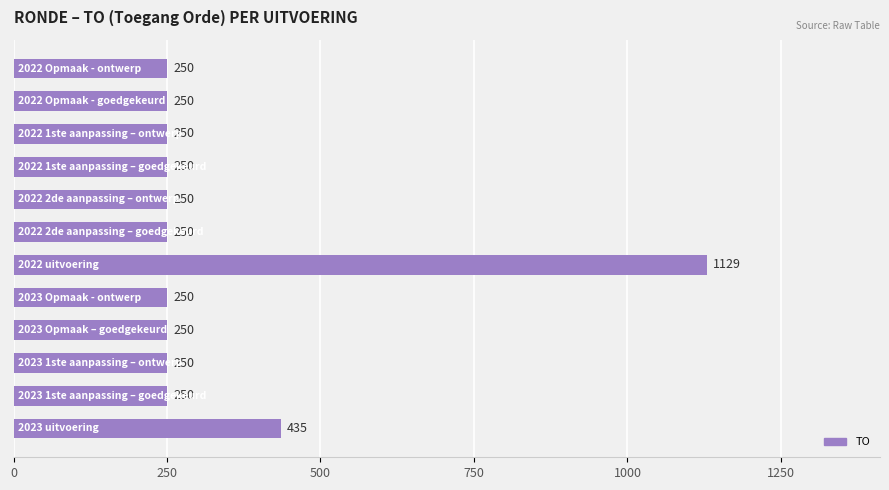

Count the number of values greater than 250.

2